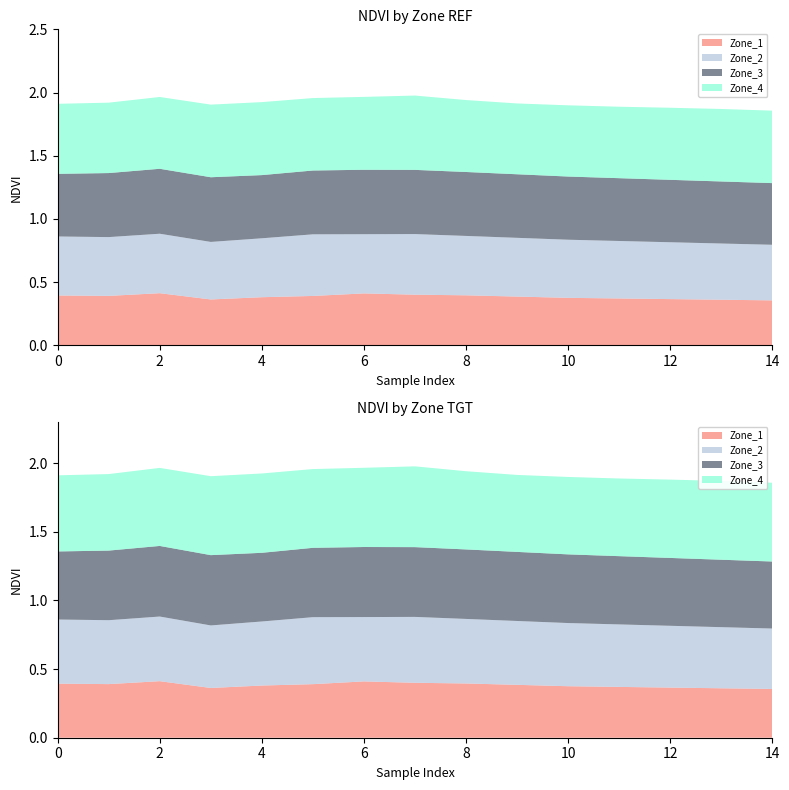

Reading left to right, what are all the values shown in this chart?

Zone_1: 0.4	0.4	0.4	0.4	0.4	0.4	0.4	0.4	0.4	0.4	0.4	0.4	0.4	0.4	0.4
Zone_2: 0.5	0.5	0.5	0.5	0.5	0.5	0.5	0.5	0.5	0.5	0.5	0.5	0.5	0.4	0.4
Zone_3: 0.5	0.5	0.5	0.5	0.5	0.5	0.5	0.5	0.5	0.5	0.5	0.5	0.5	0.5	0.5
Zone_4: 0.6	0.6	0.6	0.6	0.6	0.6	0.6	0.6	0.6	0.6	0.6	0.6	0.6	0.6	0.6